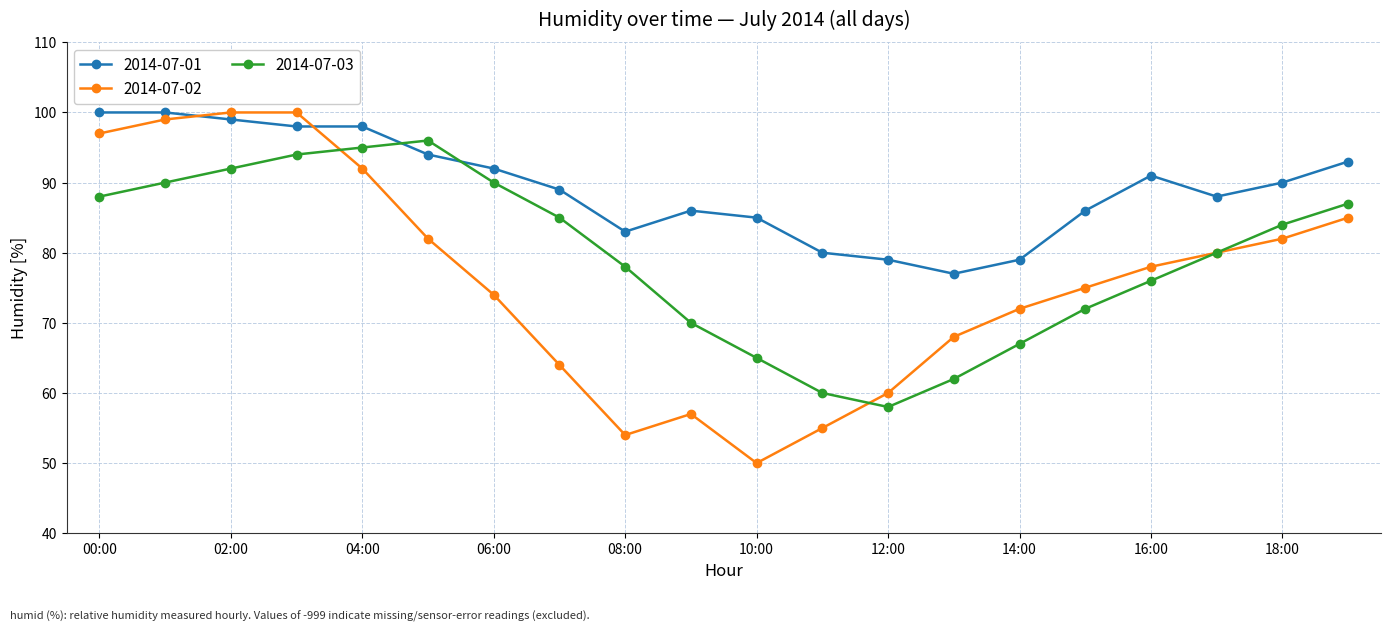

What are all the series names shown in the legend?

2014-07-01, 2014-07-02, 2014-07-03